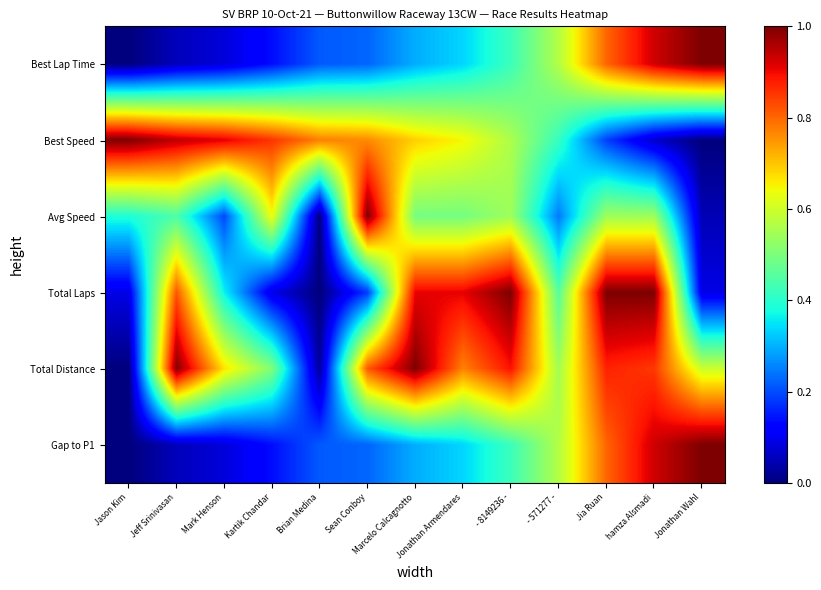

List the series in order of their peak value, highest first.

Best Lap Time, Best Speed, Avg Speed, Total Laps, Total Distance, Gap to P1